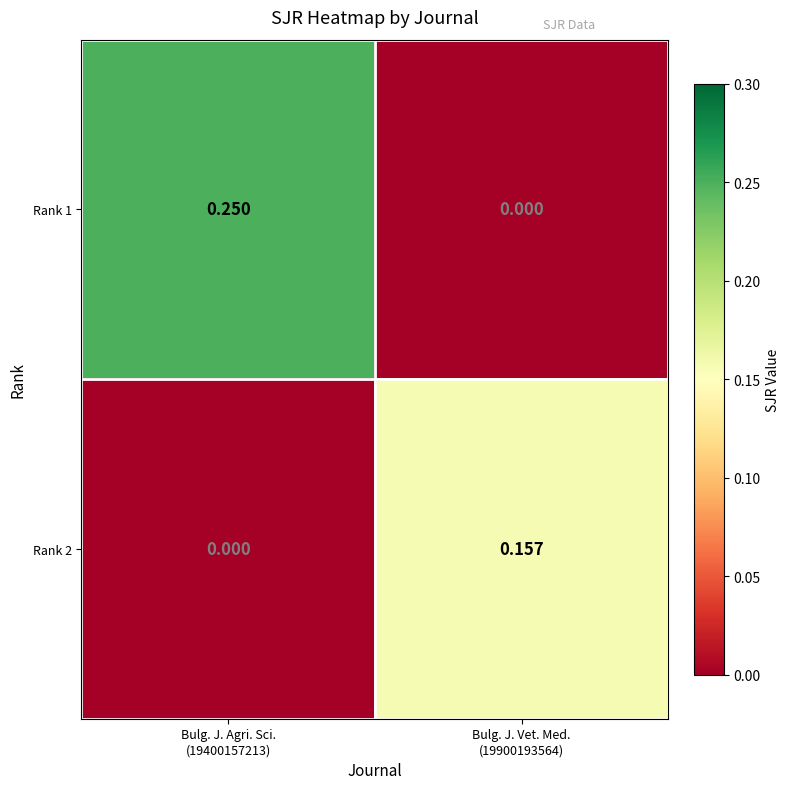

Reading left to right, list all the values displayed in this chart.

Rank 1: Bulg. J. Agri. Sci.
(19400157213)=0.2	Bulg. J. Vet. Med.
(19900193564)=0.0
Rank 2: Bulg. J. Agri. Sci.
(19400157213)=0.0	Bulg. J. Vet. Med.
(19900193564)=0.2